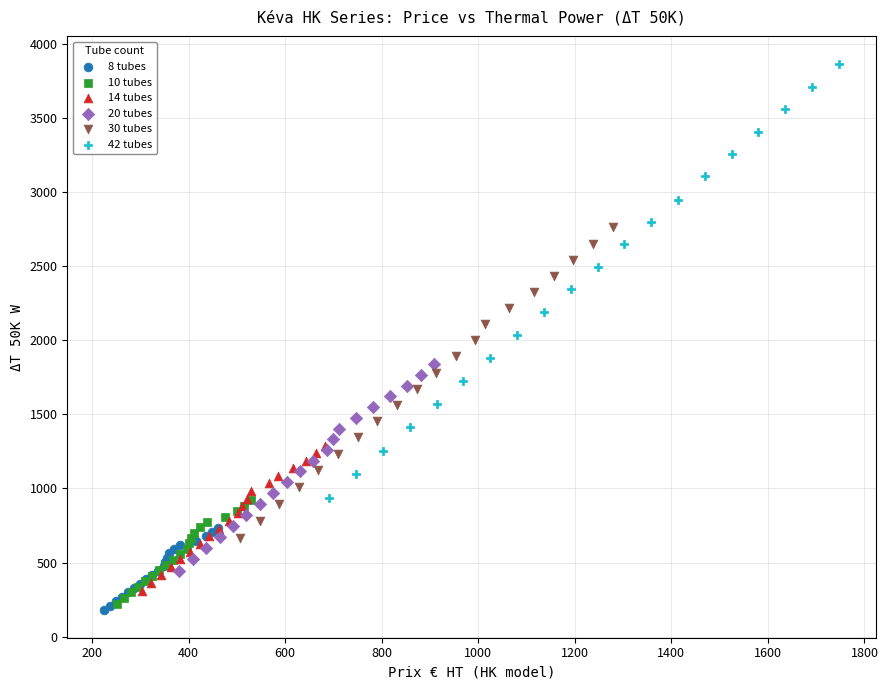

Which series reaches the maximum Y coordinate?

42 tubes